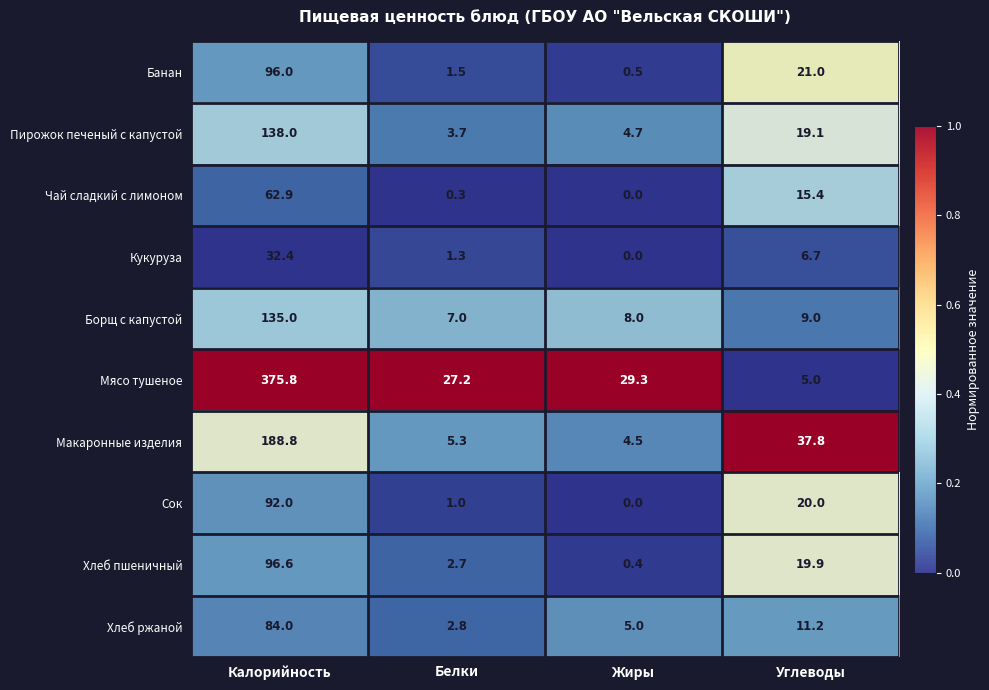

True or false: Хлеб ржаной has a value of 2.8 at Белки.

True